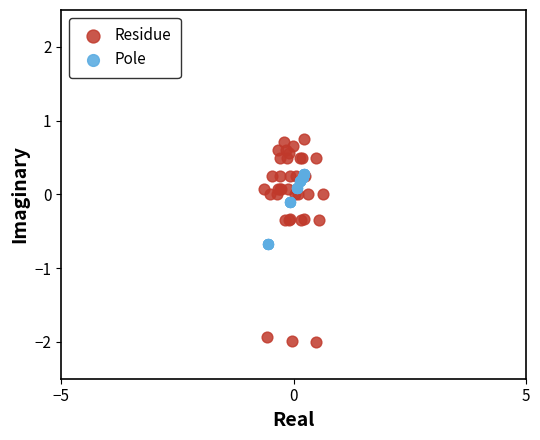

Which series has the widest spread of Y values?

Residue